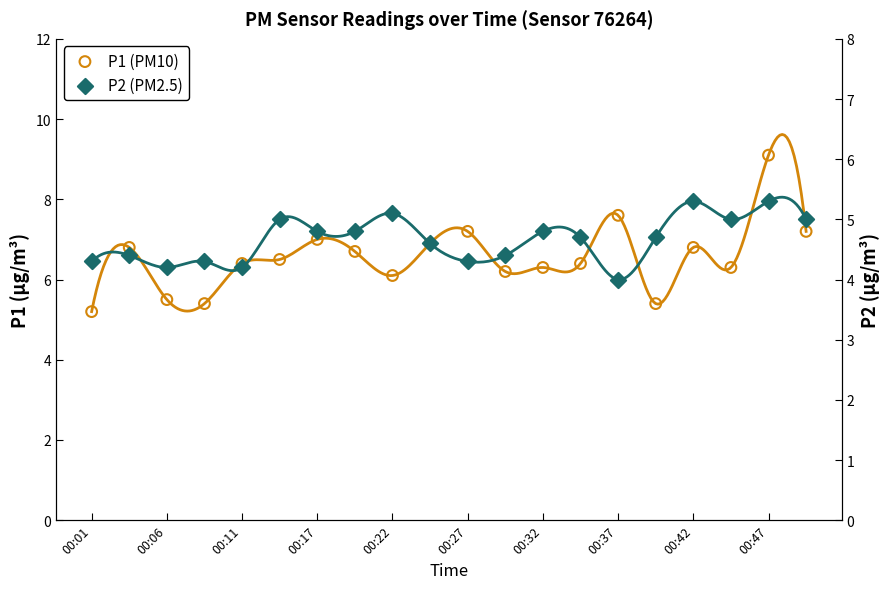

At how many categories does at least one series exceed 4?

20